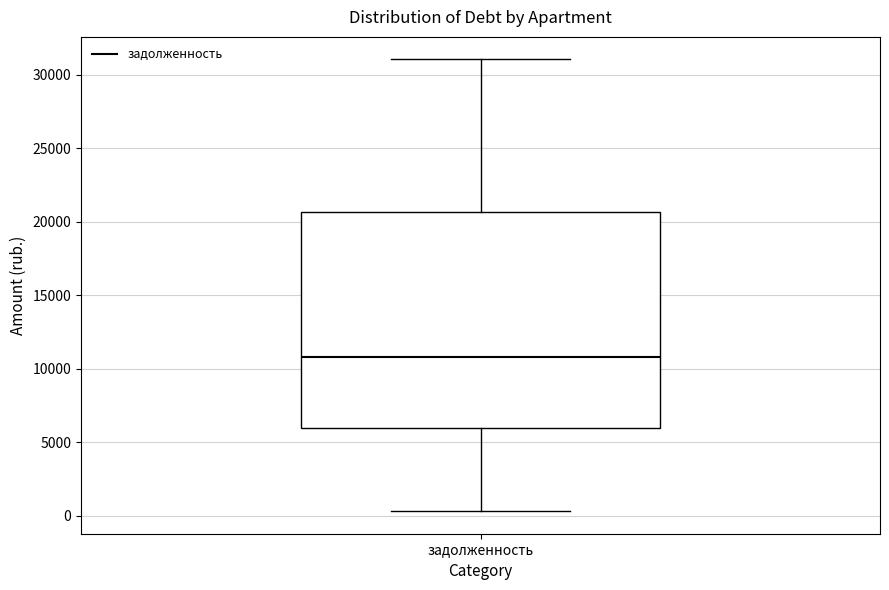

Read this box plot against the y-axis: the position of the median line, the range covered by the box, and the ends of both whiskers. The values are not printed on the chart, so give them approximately, as read against the axis.

median 11000, box 6000 to 20500, whiskers 500 to 31000